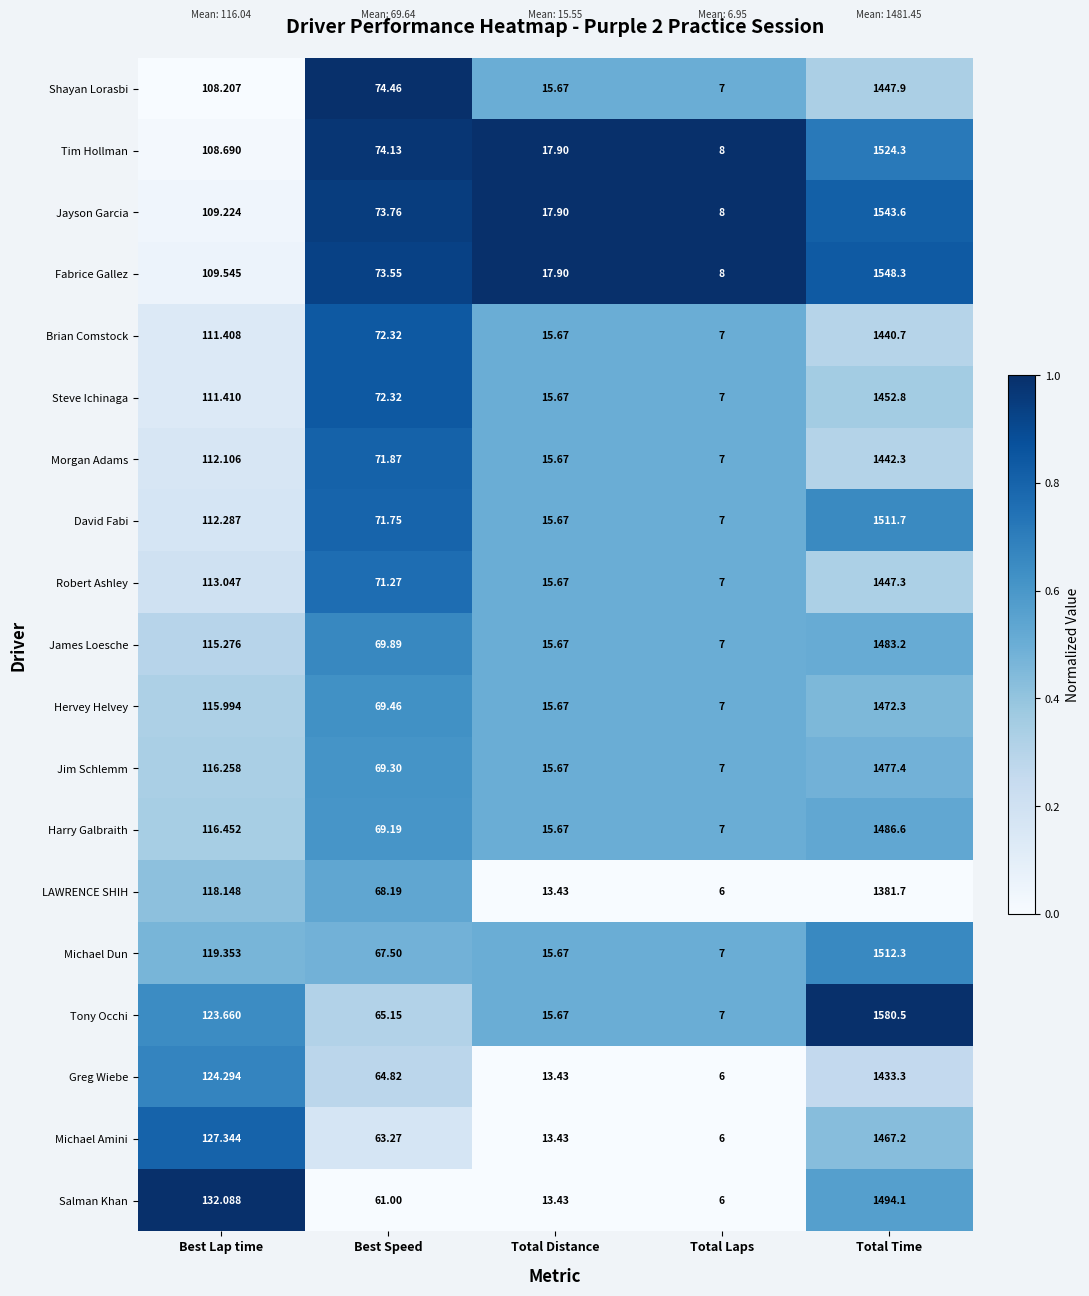

Where does the LAWRENCE SHIH series first go above 68?

Best Lap time